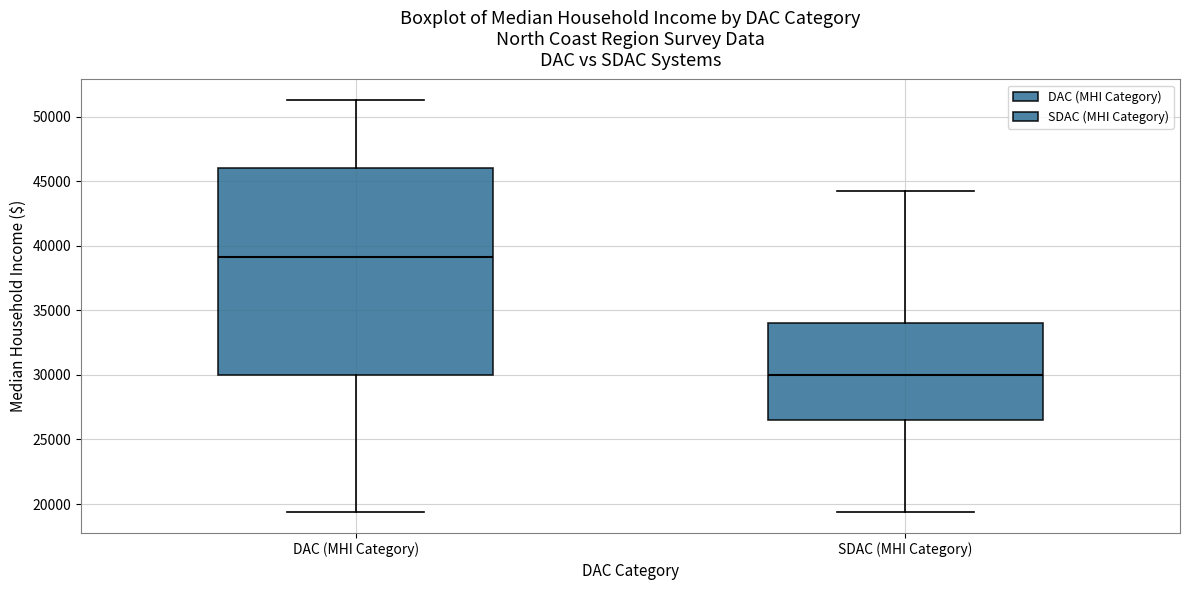

Reading left to right, read every box against the y-axis: the position of its median line, the range the box covers, and the ends of its whiskers. The values are not printed on the chart, so give them approximately, as read against the axis.

DAC (MHI Category): median 39000, box 30000 to 46000, whiskers 19500 to 51500
SDAC (MHI Category): median 30000, box 26500 to 34000, whiskers 19500 to 44000